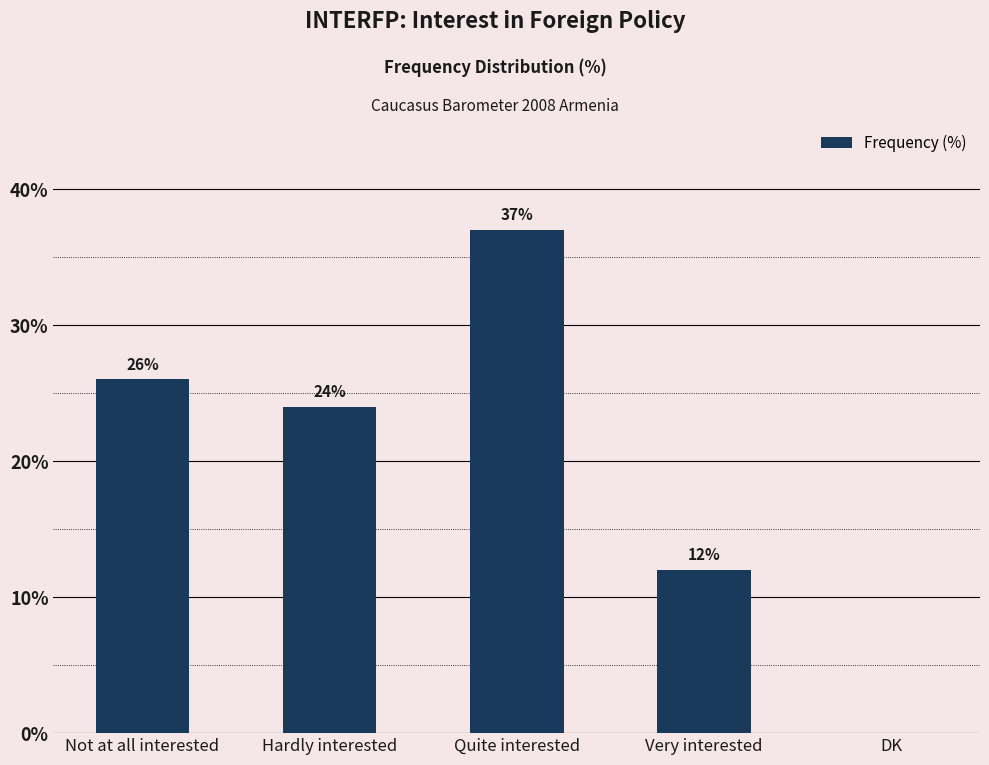

What is the change in value from Hardly interested to Quite interested?

+13